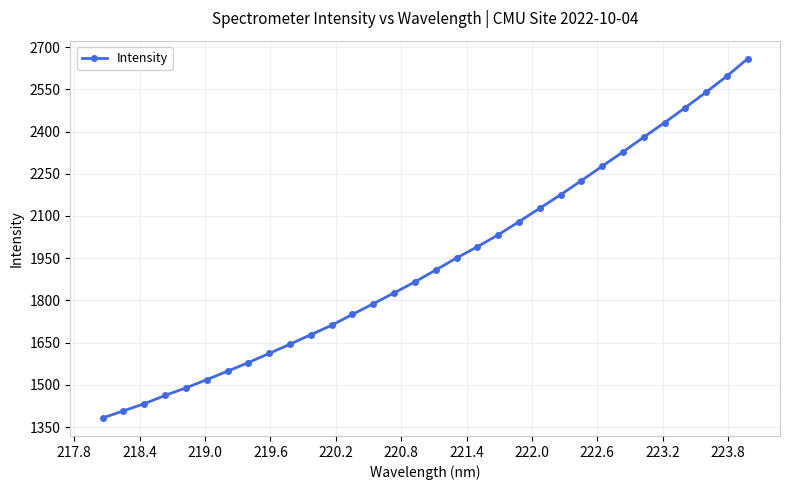

What is the greatest value displayed?

2658.8